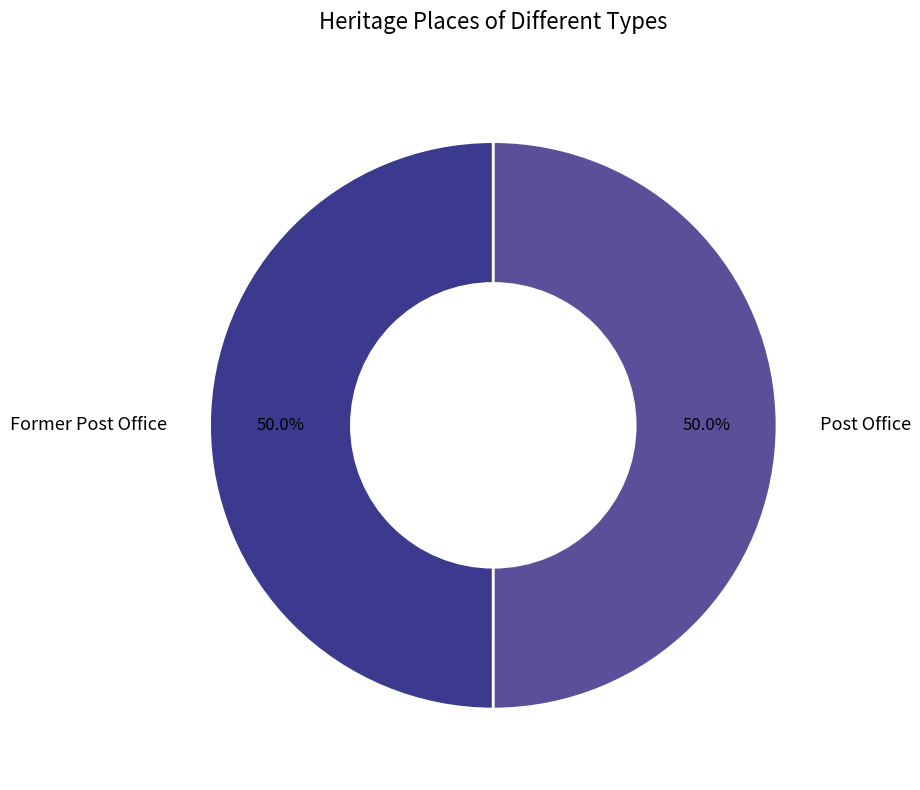

Do Former Post Office and Post Office together represent more than half of the pie?

Yes